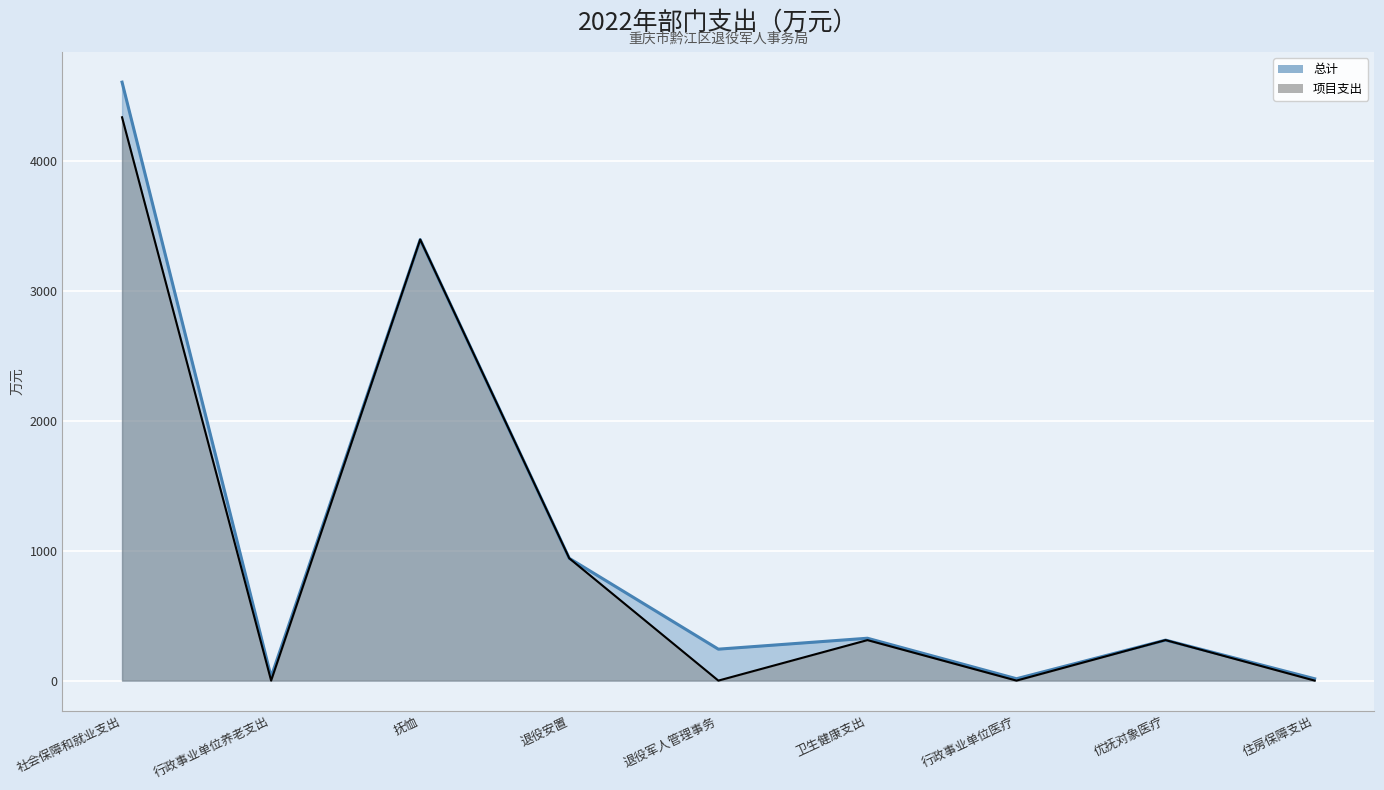

How many distinct data groups are displayed?

2